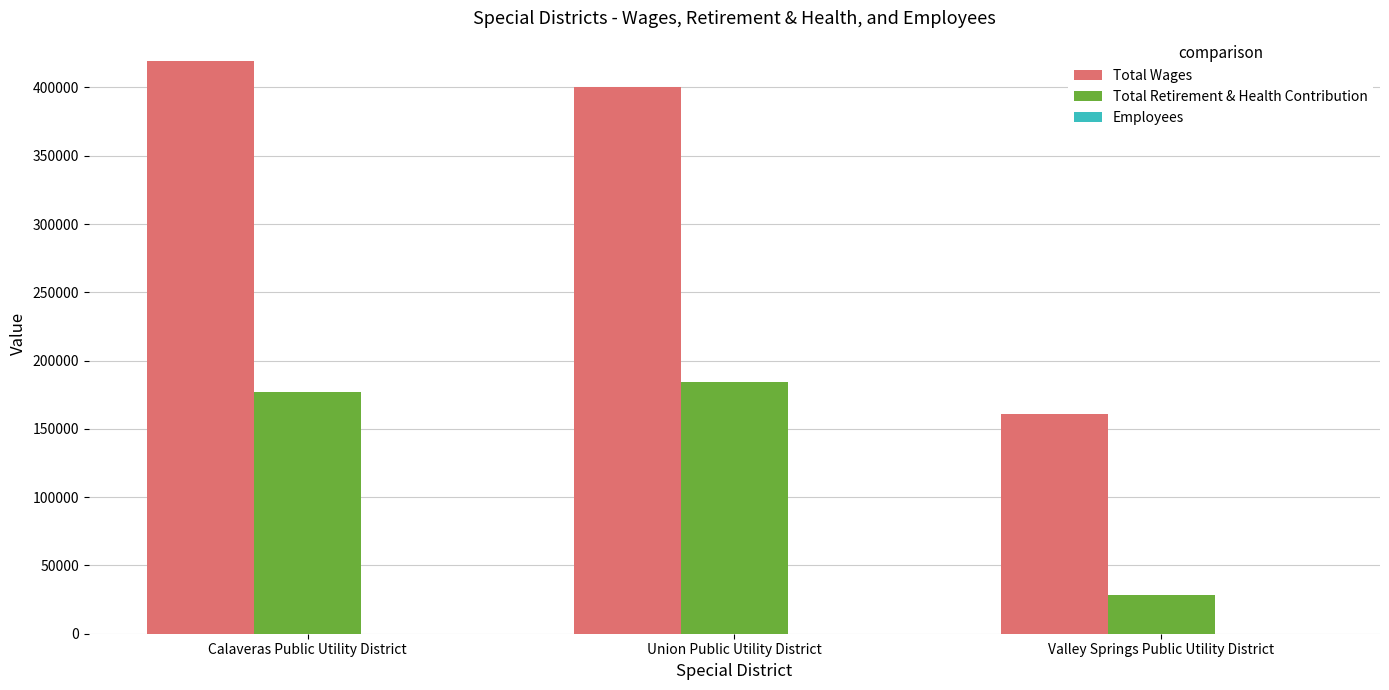

How many series are shown in this chart?

3